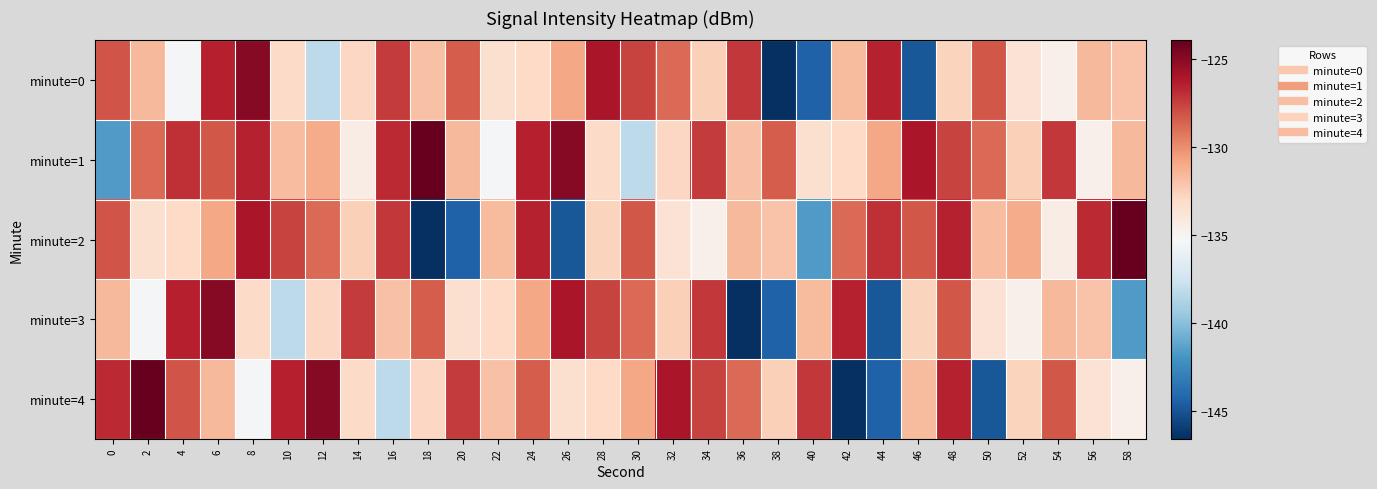

Which category has the highest value across all series?

18